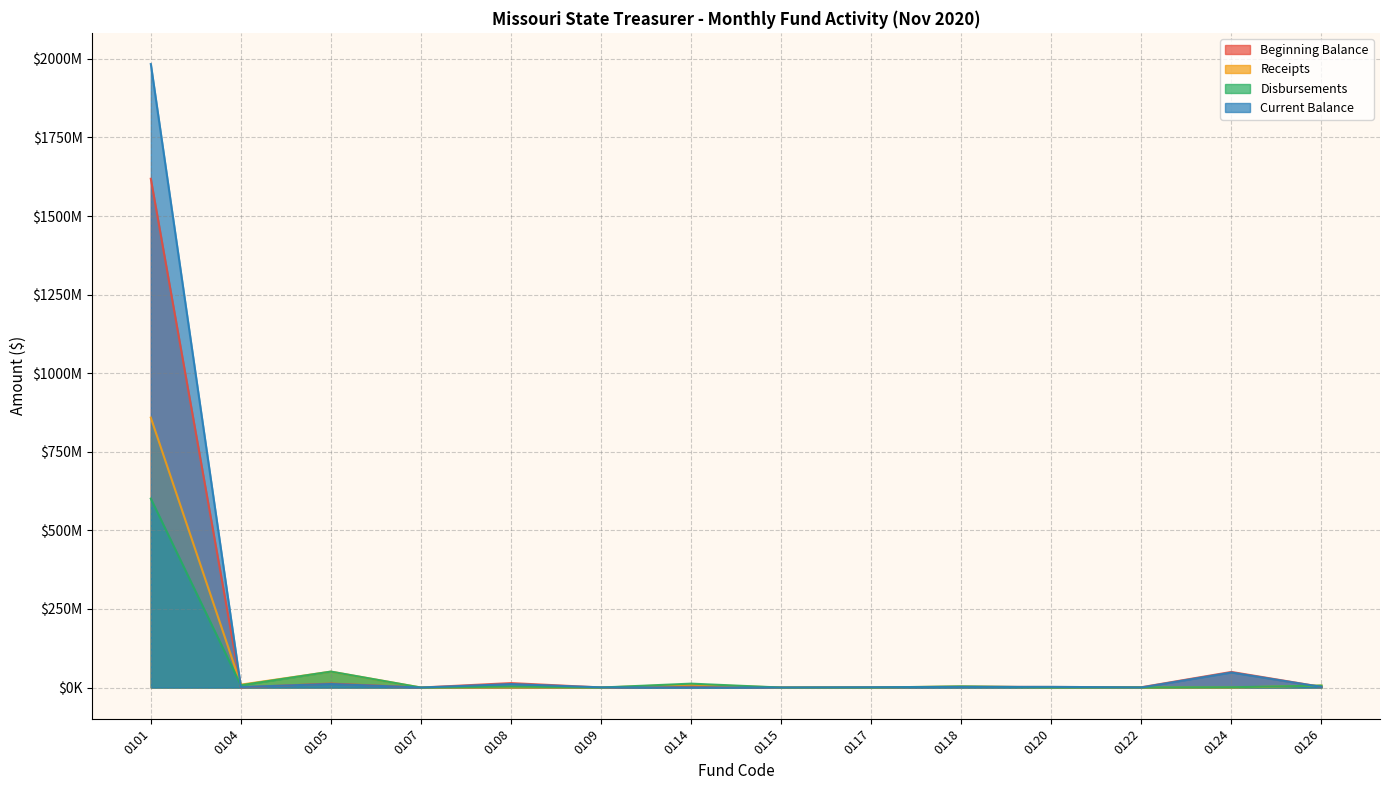

True or false: Receipts has more than 2 interior local peaks.

True